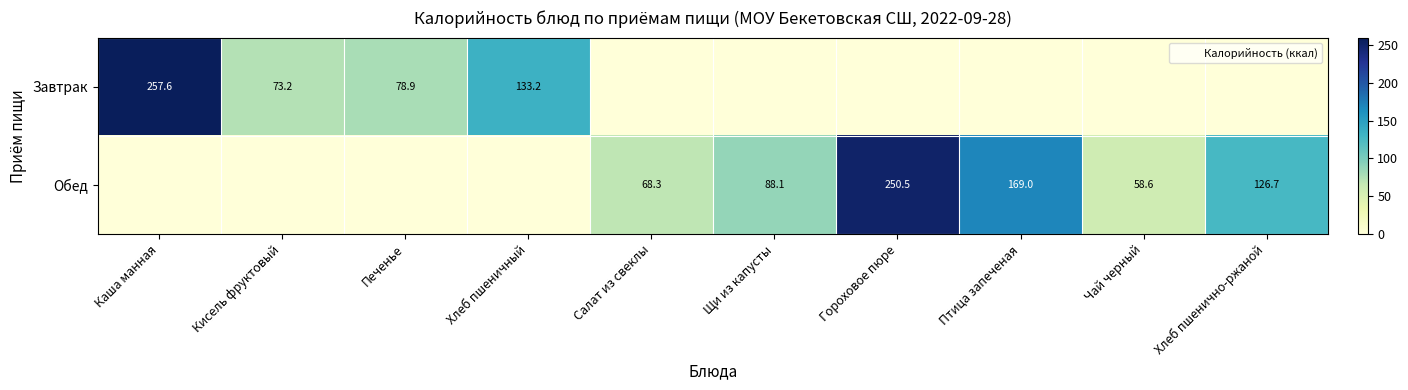

Read the Обед value at Салат из свеклы.

68.3